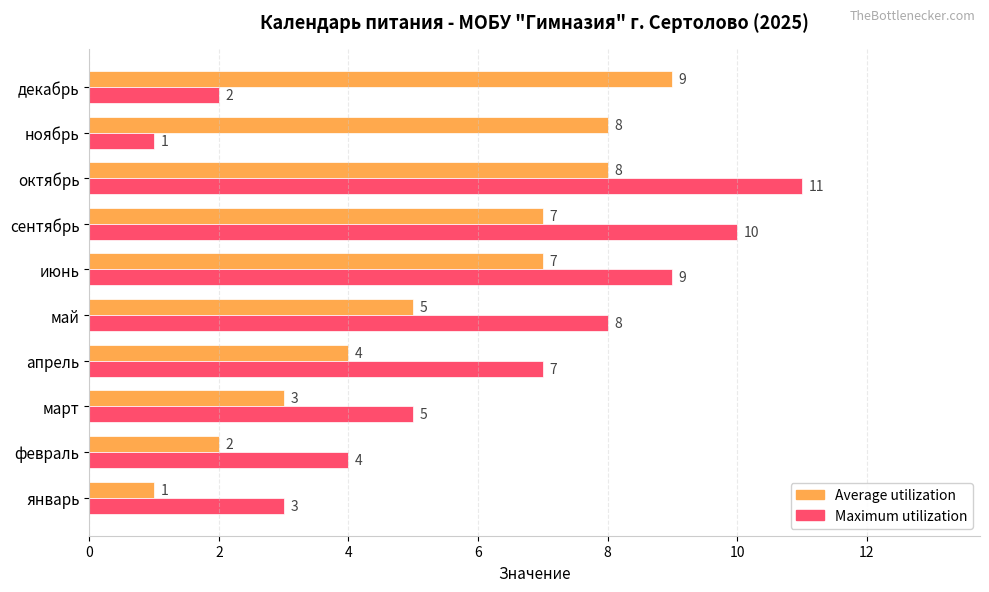

Which series has the largest total across all categories?

Maximum utilization